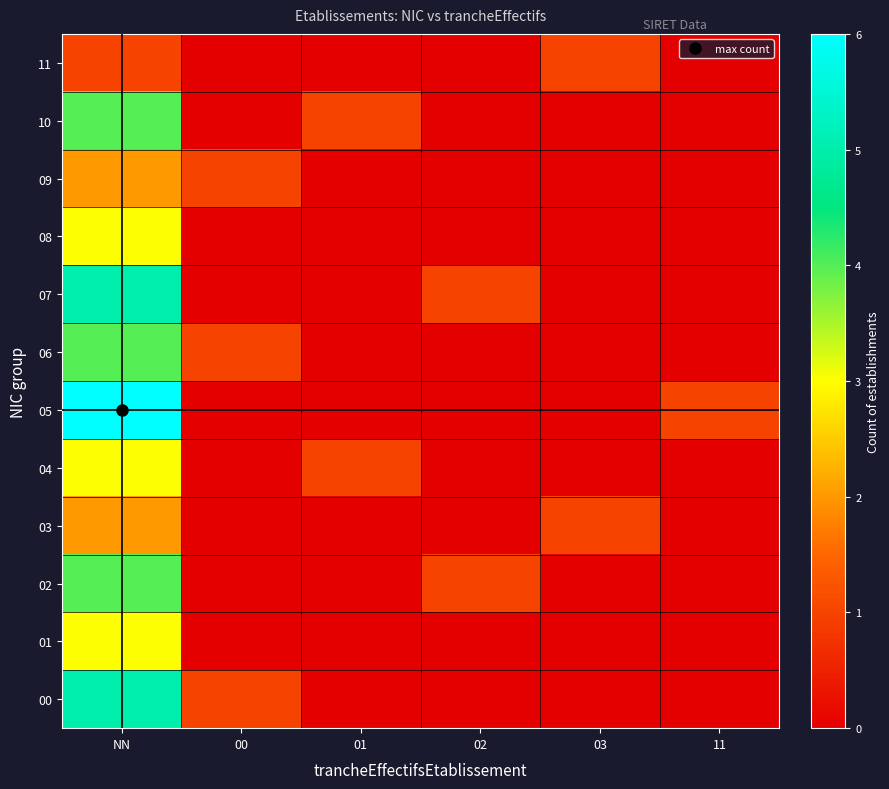

Reading right to left, transcribe all the data shown in this chart.

00: 11=0	03=0	02=0	01=0	00=1	NN=5
01: 11=0	03=0	02=0	01=0	00=0	NN=3
02: 11=0	03=0	02=1	01=0	00=0	NN=4
03: 11=0	03=1	02=0	01=0	00=0	NN=2
04: 11=0	03=0	02=0	01=1	00=0	NN=3
05: 11=1	03=0	02=0	01=0	00=0	NN=6
06: 11=0	03=0	02=0	01=0	00=1	NN=4
07: 11=0	03=0	02=1	01=0	00=0	NN=5
08: 11=0	03=0	02=0	01=0	00=0	NN=3
09: 11=0	03=0	02=0	01=0	00=1	NN=2
10: 11=0	03=0	02=0	01=1	00=0	NN=4
11: 11=0	03=1	02=0	01=0	00=0	NN=1